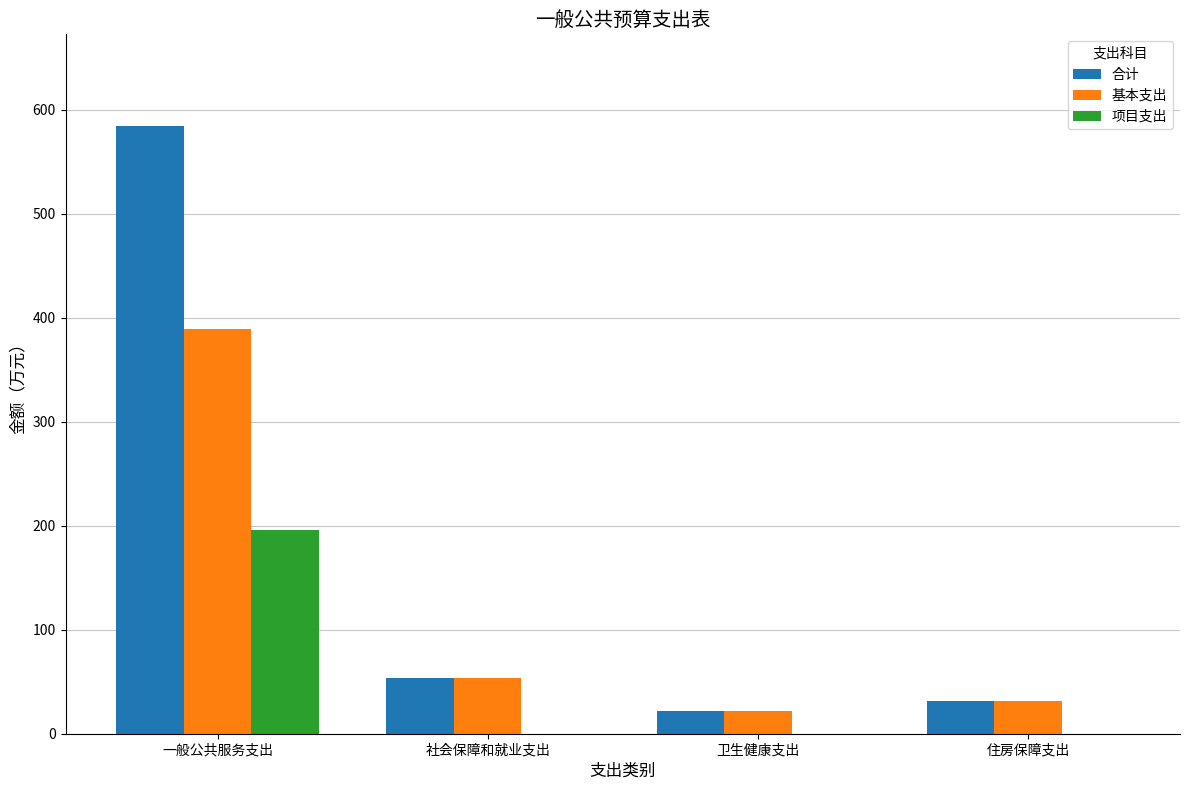

What is the approximate value of 基本支出 at 卫生健康支出?

21.8